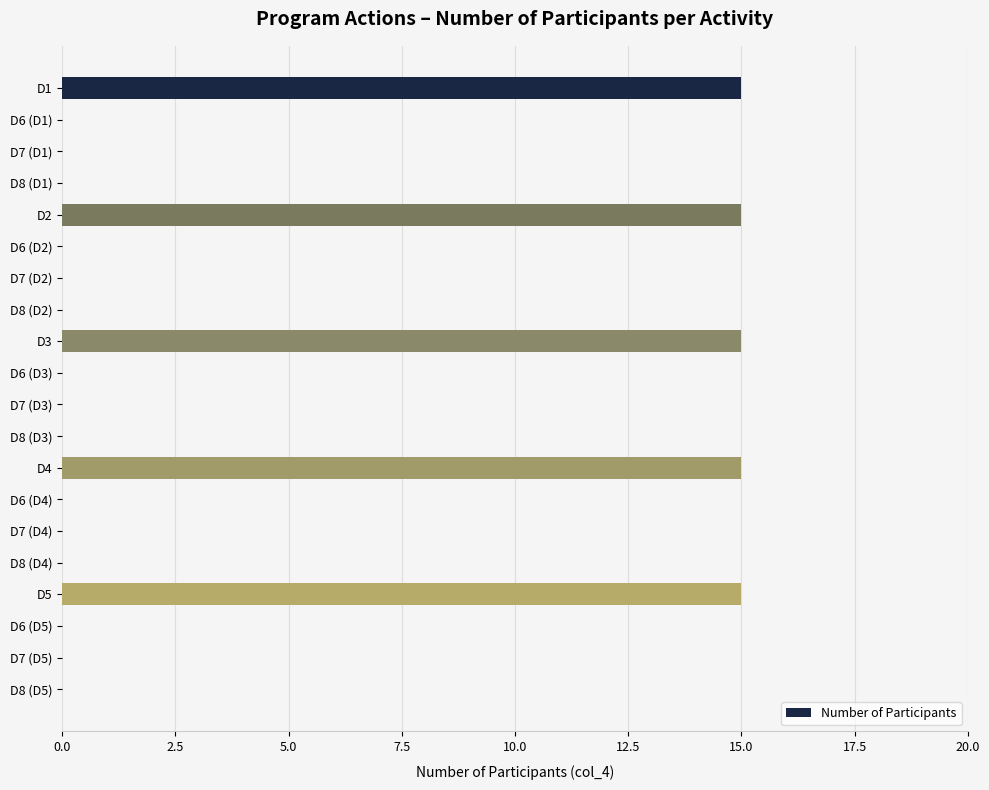

Is it true that the value at D7 (D1) is 0?

True